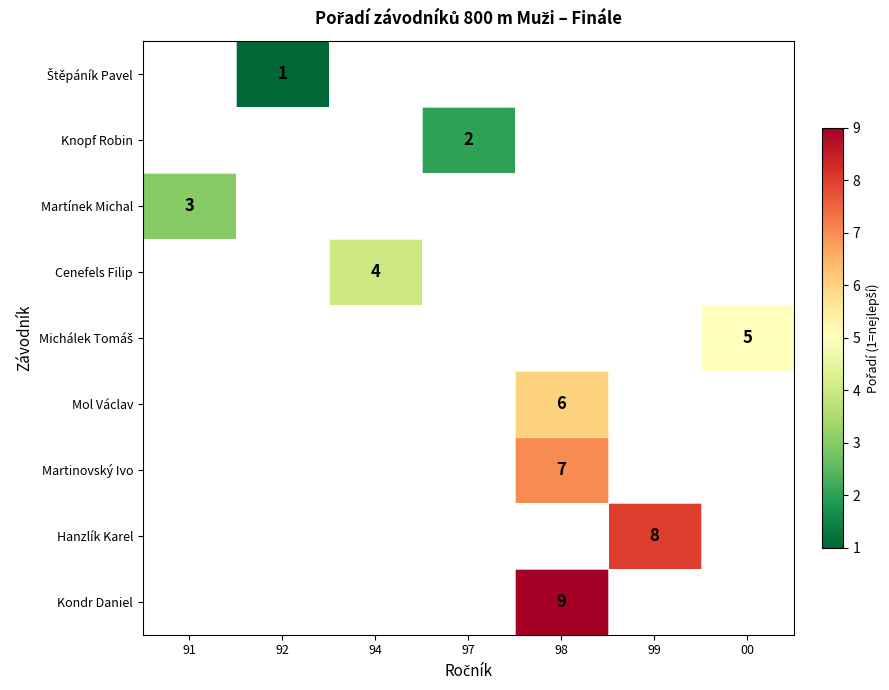

How many values in Michálek Tomáš are above zero?

1